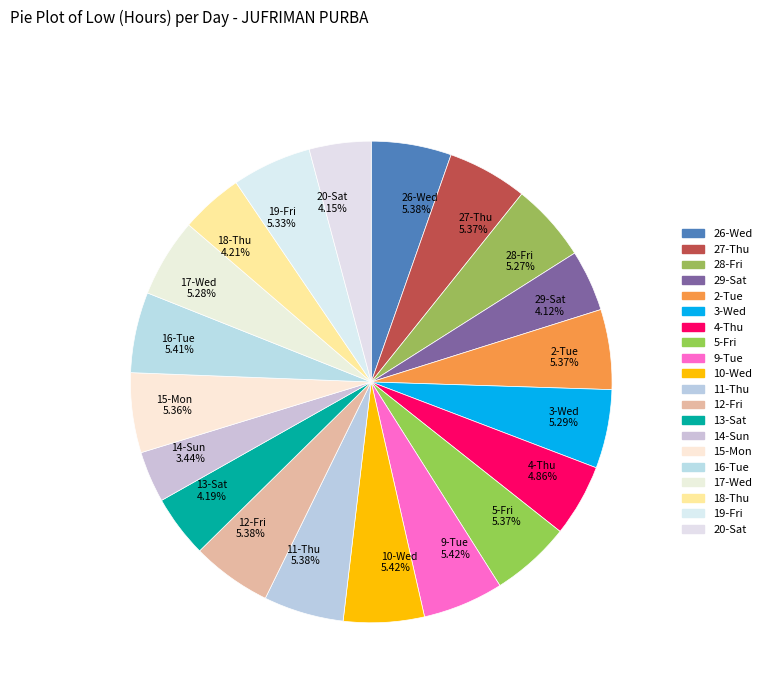

Combined, what portion of the pie is 4-Thu and 12-Fri?

10.2%